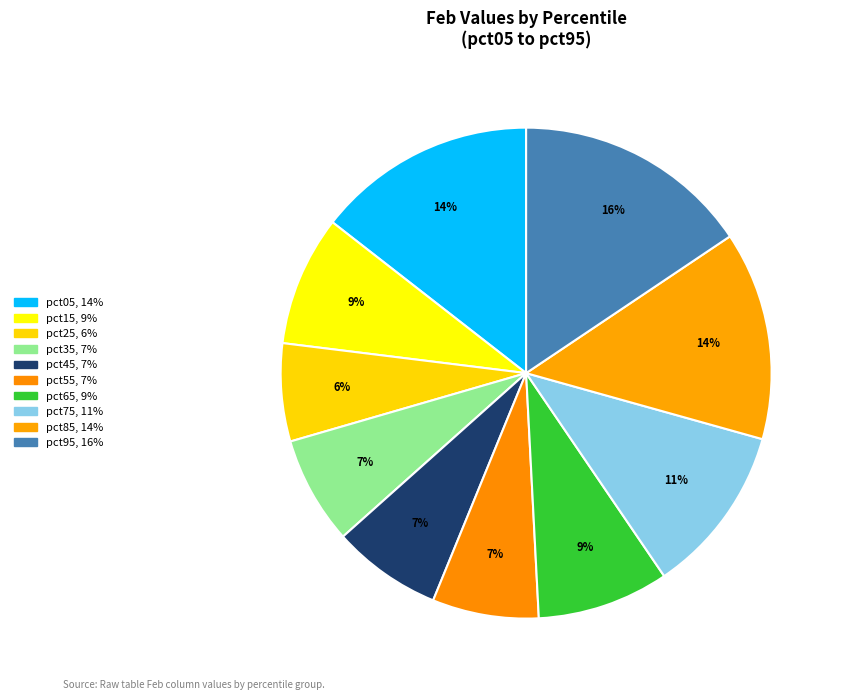

What percentage is the pct65 slice, to the nearest percent?

9%